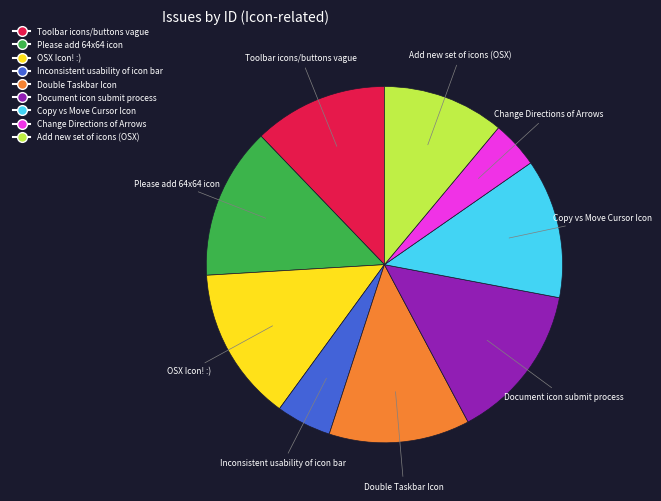

Is the sum of Copy vs Move Cursor Icon and Add new set of icons (OSX) greater than half?

No